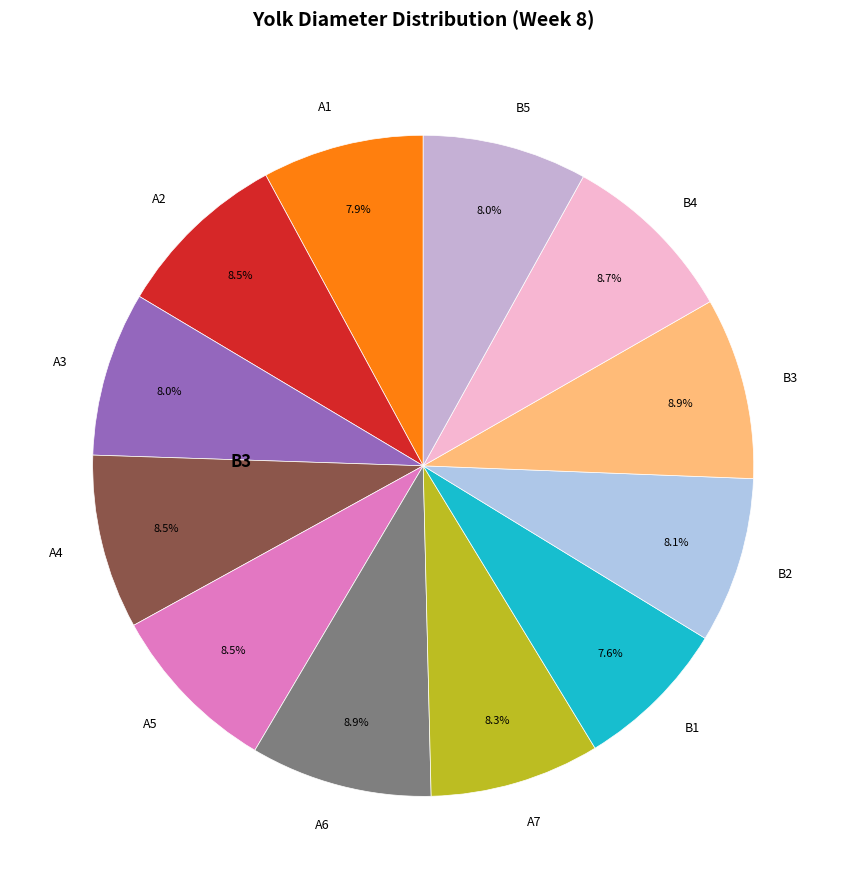

How many segments does this pie chart have?

12